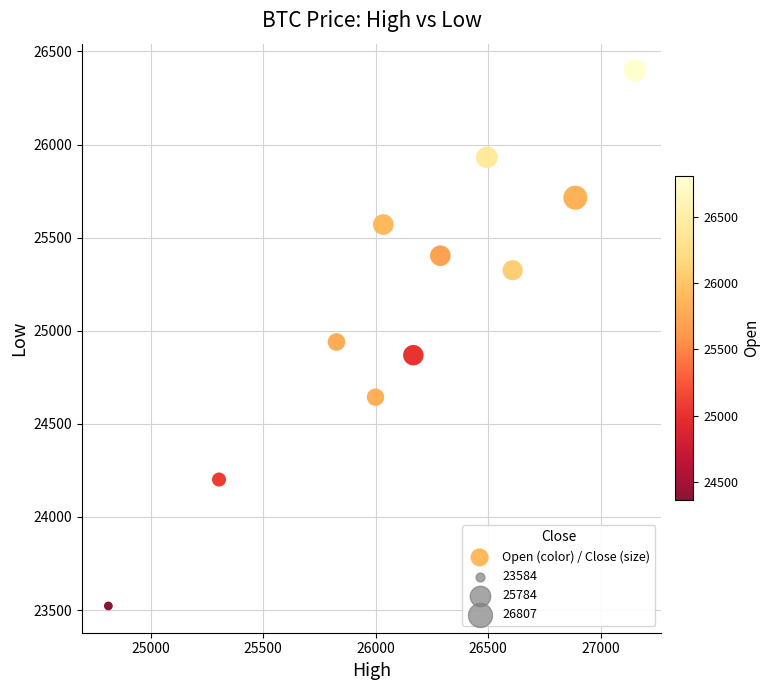

What is the range of Y values (max minus min)?

2876.2